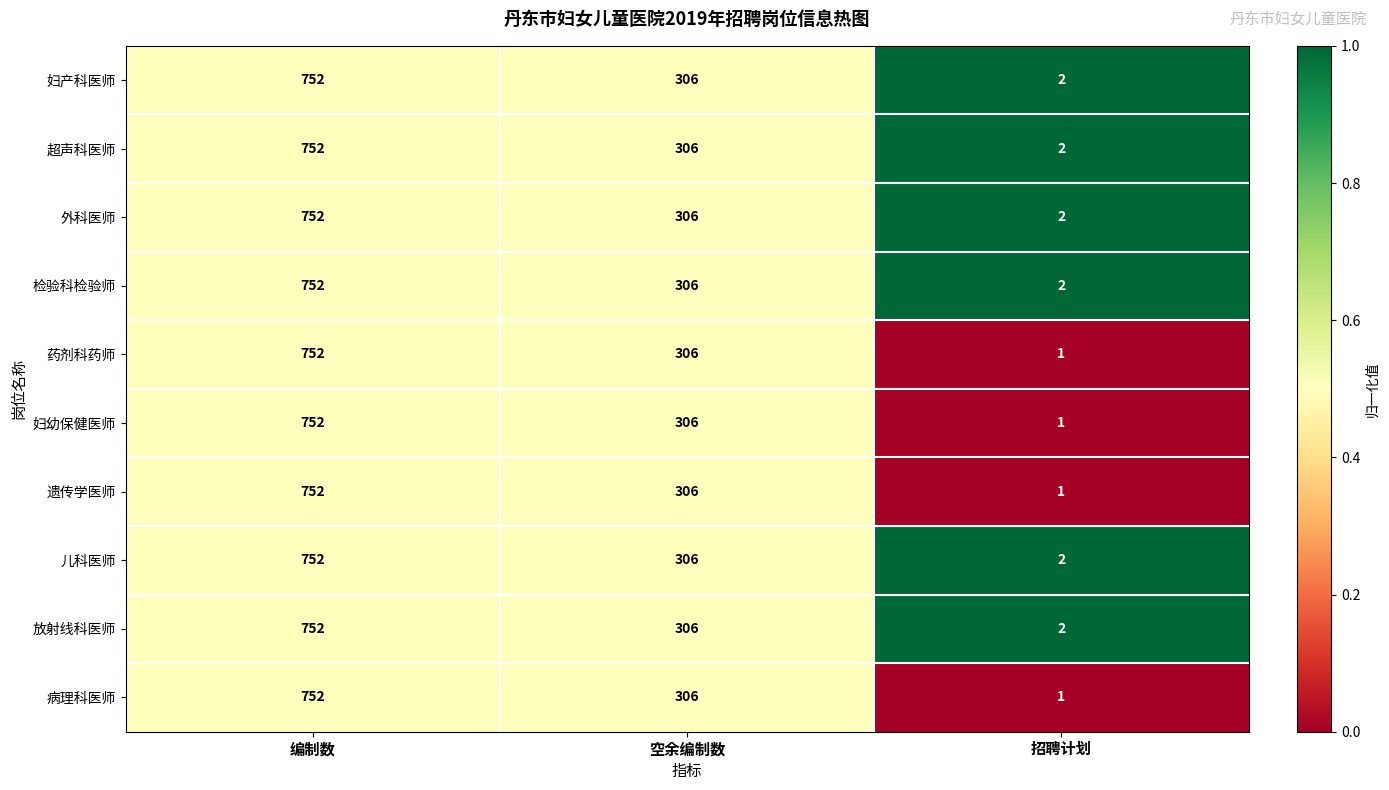

Reading right to left, list all the values displayed in this chart.

妇产科医师: 招聘计划=2	空余编制数=306	编制数=752
超声科医师: 招聘计划=2	空余编制数=306	编制数=752
外科医师: 招聘计划=2	空余编制数=306	编制数=752
检验科检验师: 招聘计划=2	空余编制数=306	编制数=752
药剂科药师: 招聘计划=1	空余编制数=306	编制数=752
妇幼保健医师: 招聘计划=1	空余编制数=306	编制数=752
遗传学医师: 招聘计划=1	空余编制数=306	编制数=752
儿科医师: 招聘计划=2	空余编制数=306	编制数=752
放射线科医师: 招聘计划=2	空余编制数=306	编制数=752
病理科医师: 招聘计划=1	空余编制数=306	编制数=752